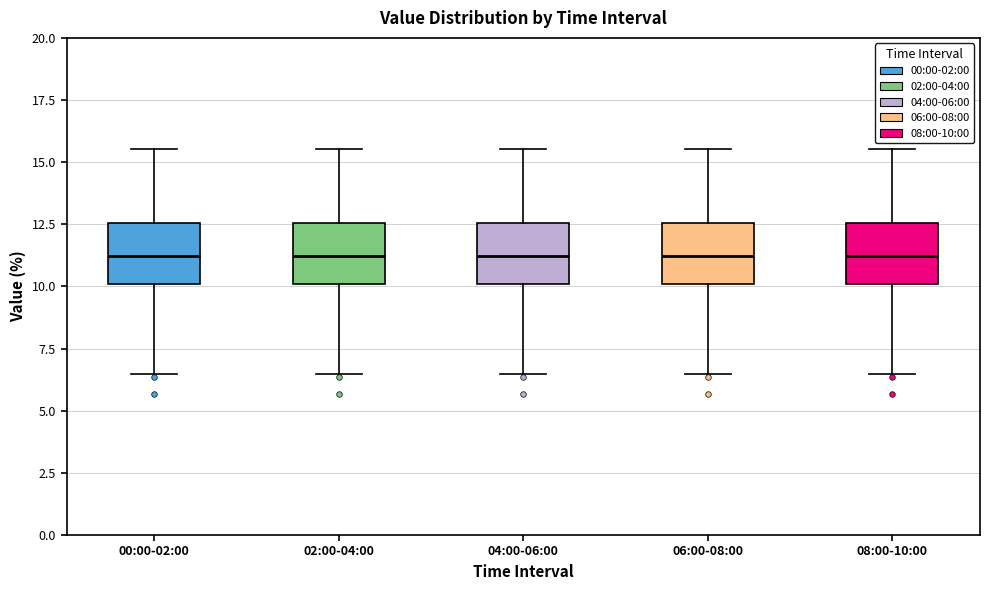

Reading left to right, transcribe this box plot: for each box, give where its median line is, the range the box spans, and where its two whiskers end, as read against the y-axis. The values are not printed on the chart, so give them approximately, as read against the axis.

00:00-02:00: median 11.0, box 10.0 to 12.5, whiskers 6.5 to 15.5
02:00-04:00: median 11.0, box 10.0 to 12.5, whiskers 6.5 to 15.5
04:00-06:00: median 11.0, box 10.0 to 12.5, whiskers 6.5 to 15.5
06:00-08:00: median 11.0, box 10.0 to 12.5, whiskers 6.5 to 15.5
08:00-10:00: median 11.0, box 10.0 to 12.5, whiskers 6.5 to 15.5